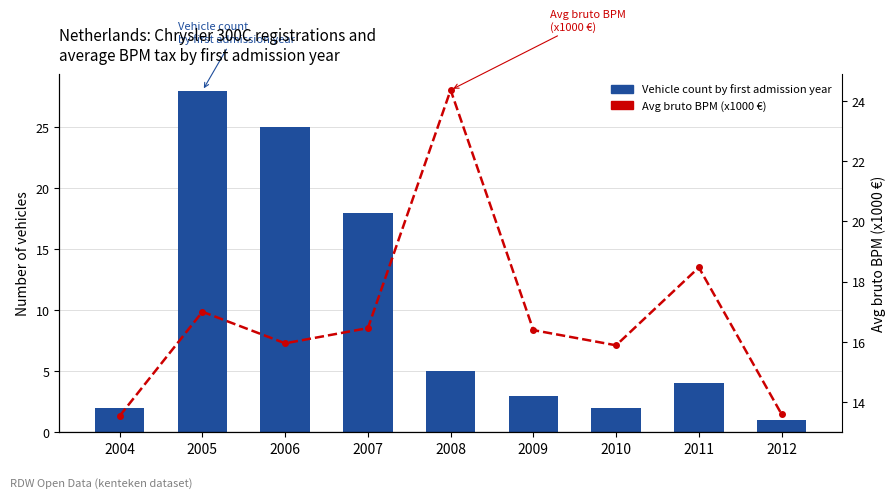

What are all the series names shown in the legend?

Vehicle count by first admission year, Avg bruto BPM (x1000 €)